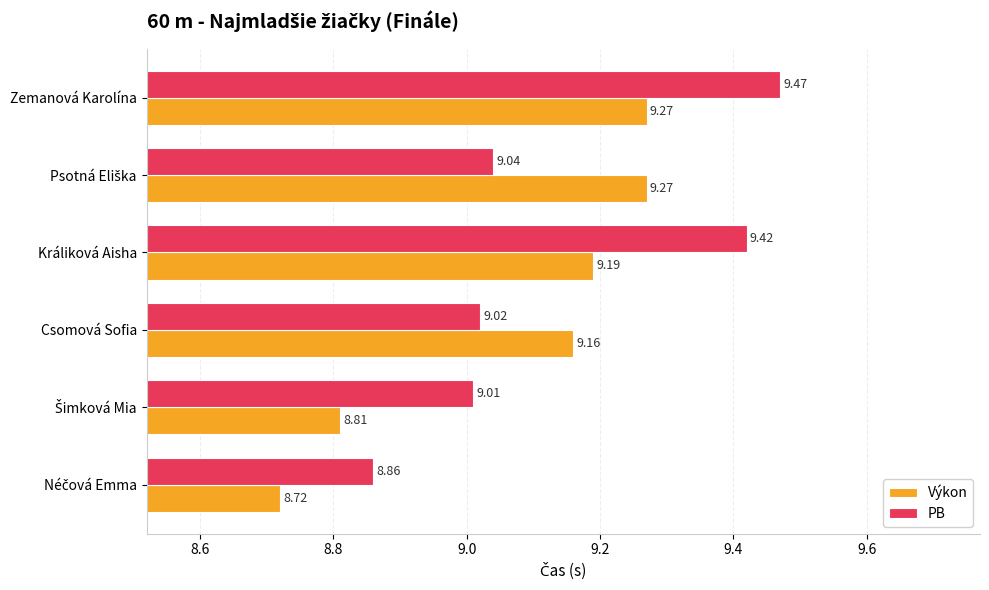

List the series in order of their peak value, lowest first.

Výkon, PB